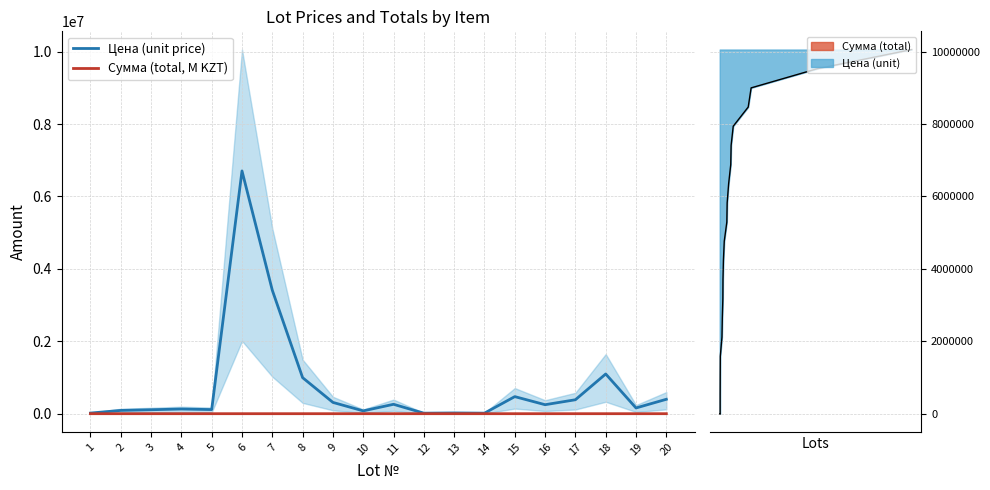

What is the difference between the second highest and minimum values in the Цена (unit price) series?

3395244.5